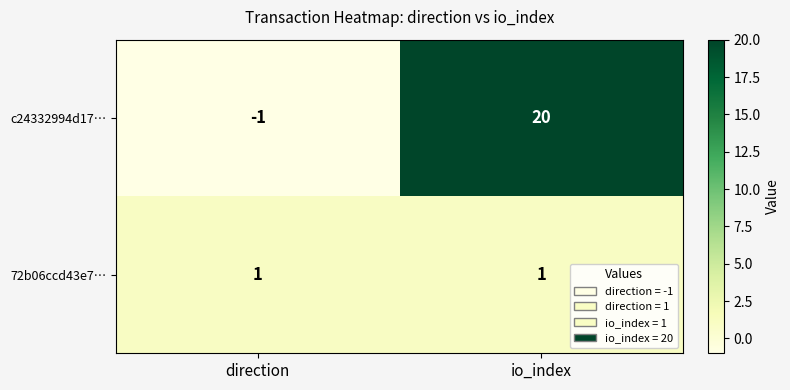

At which label is c24332994d17… closest to 9?

direction